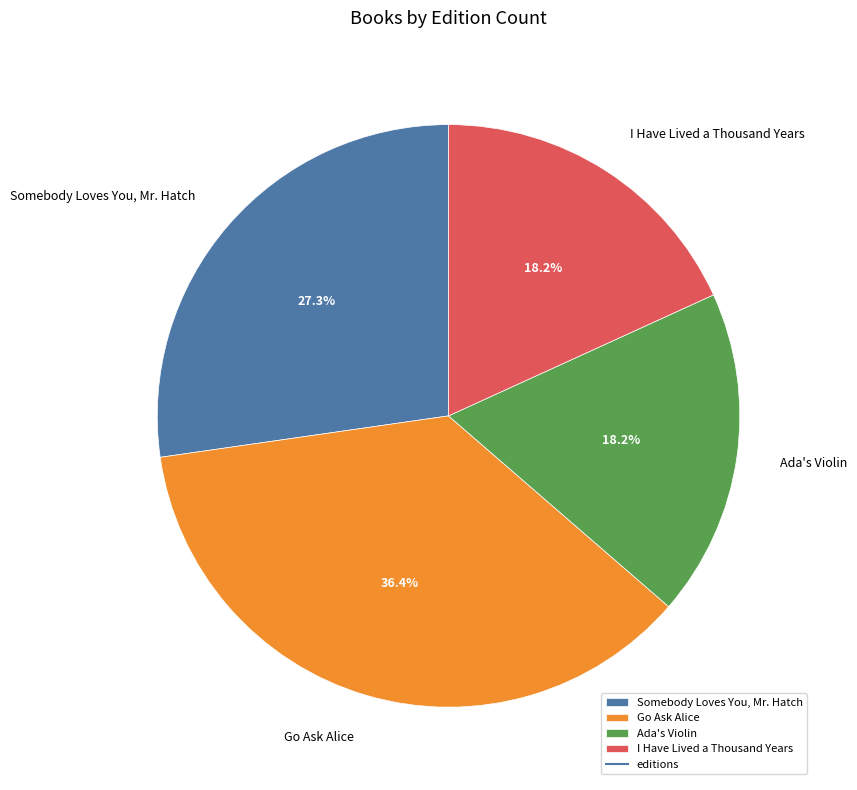

Which category has the biggest portion of the pie?

Go Ask Alice